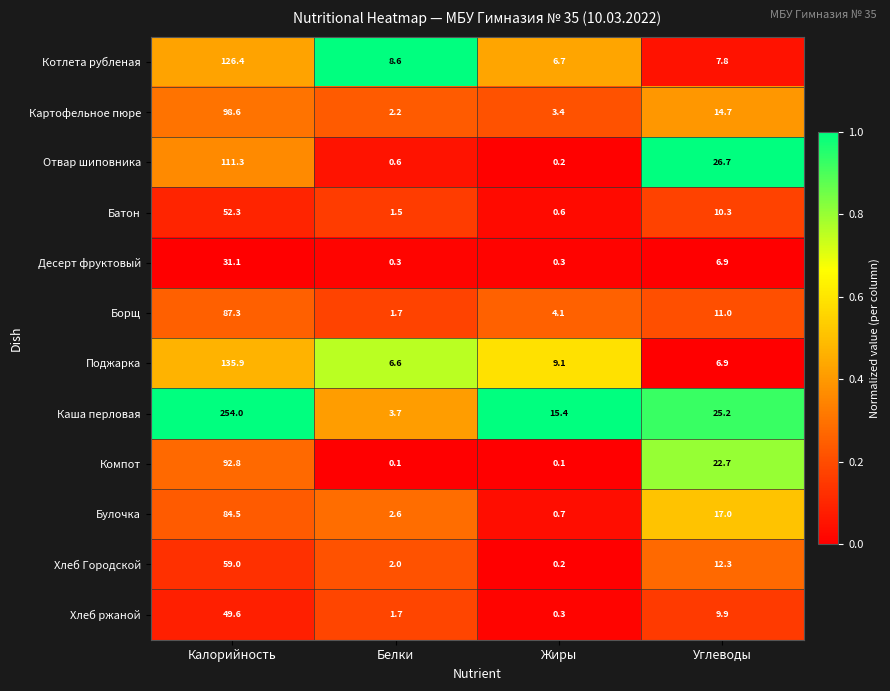

What is the average value of the Каша перловая series?

74.6